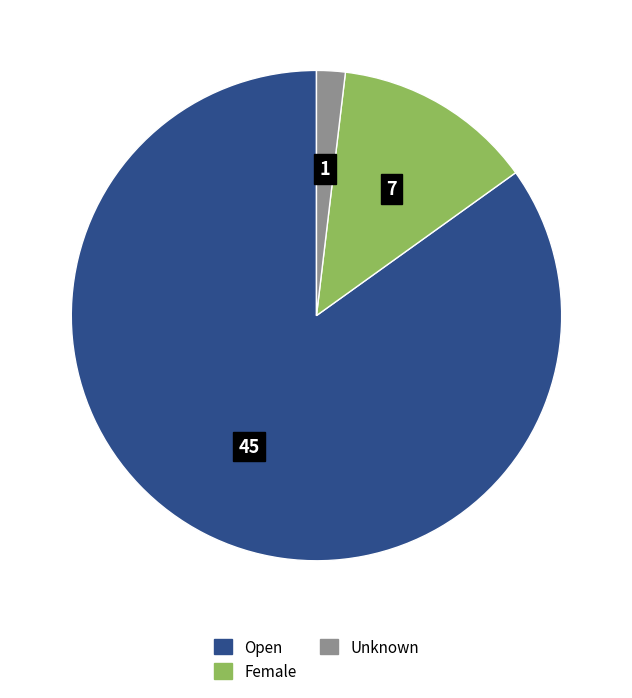

Is the sum of Open and Unknown greater than half?

Yes